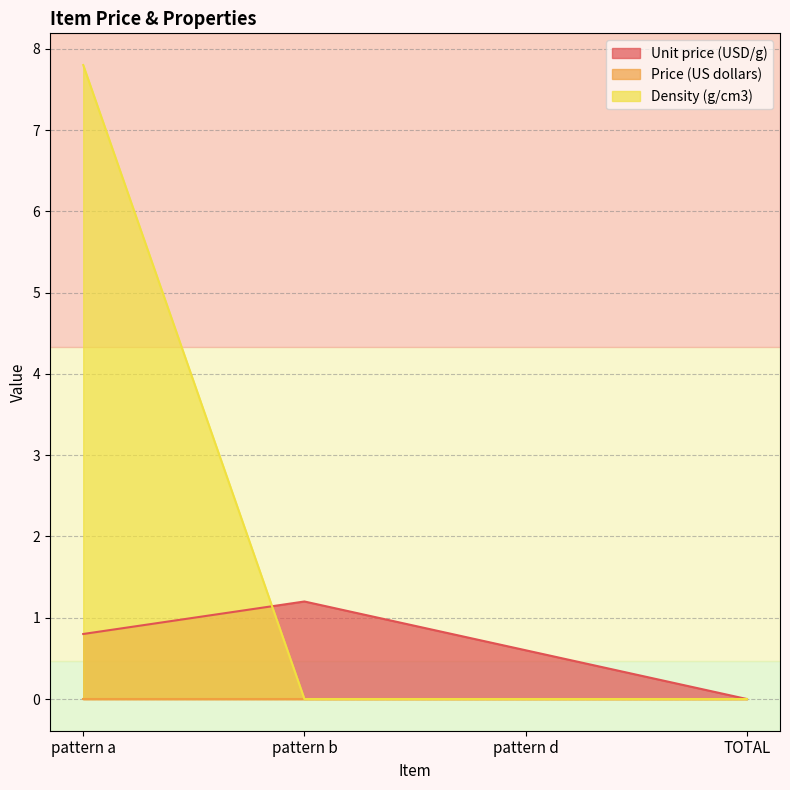

Which series has the largest total across all categories?

Density (g/cm3)